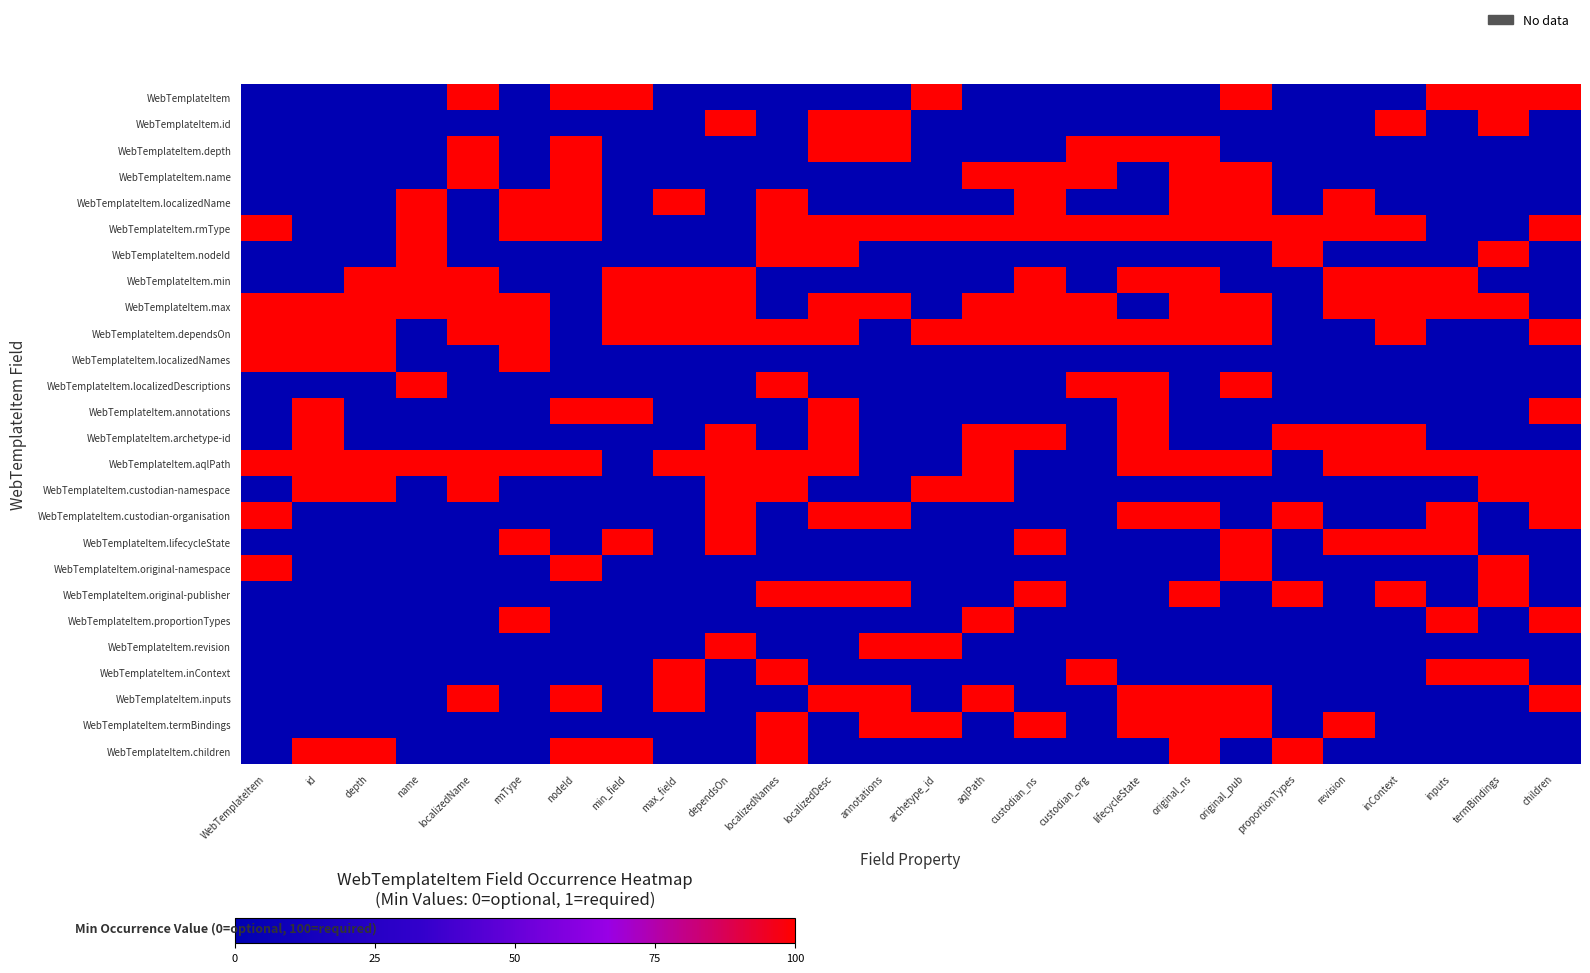

Which series has the largest range (max minus min)?

row_0